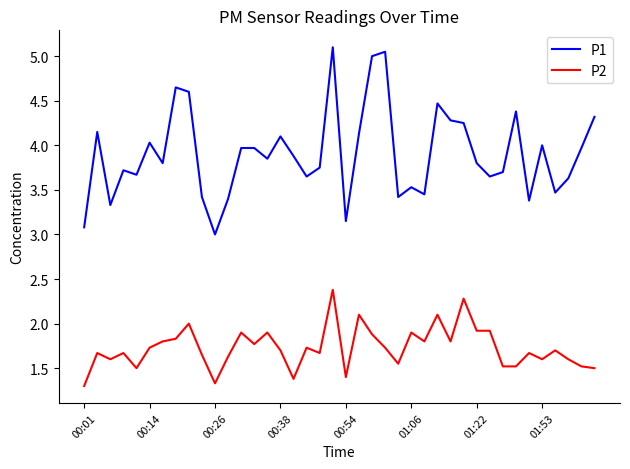

True or false: P1 and P2 cross at least once.

False